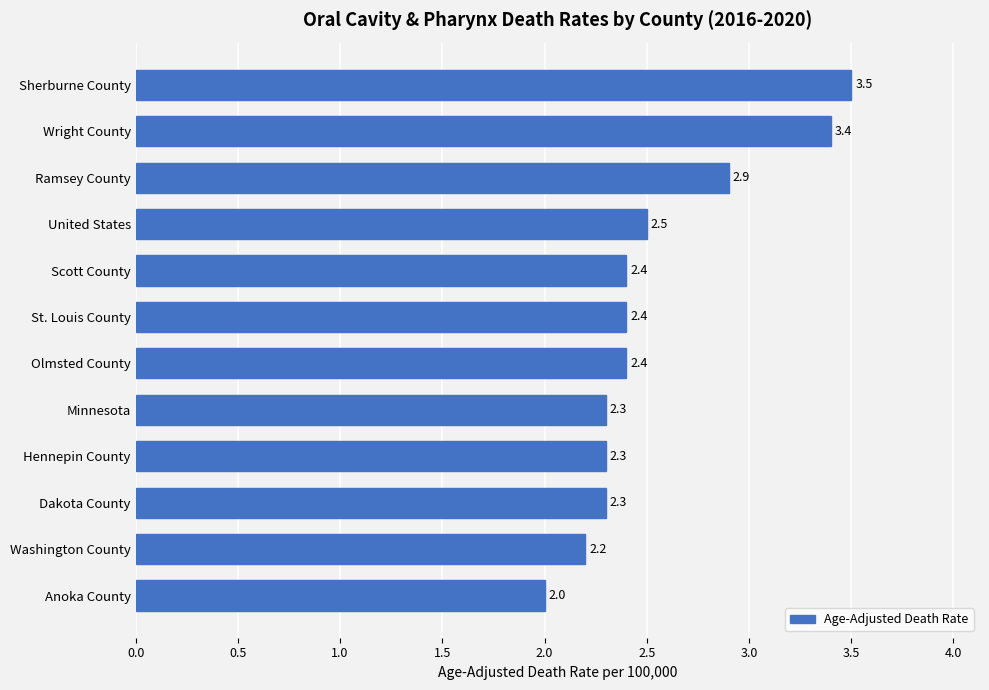

Between United States and Dakota County, which is larger?

United States